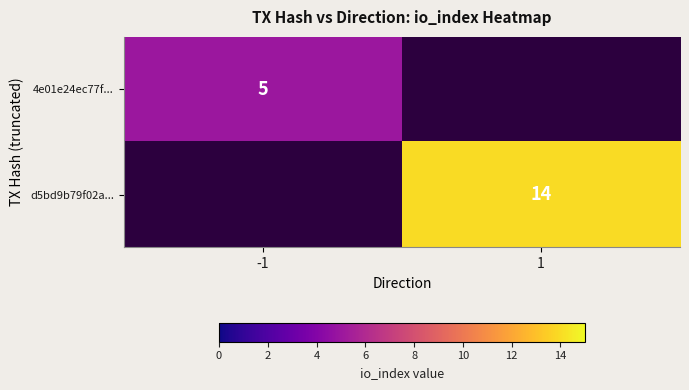

The 4e01e24ec77f... series shows 7 at -1. True or false?

False